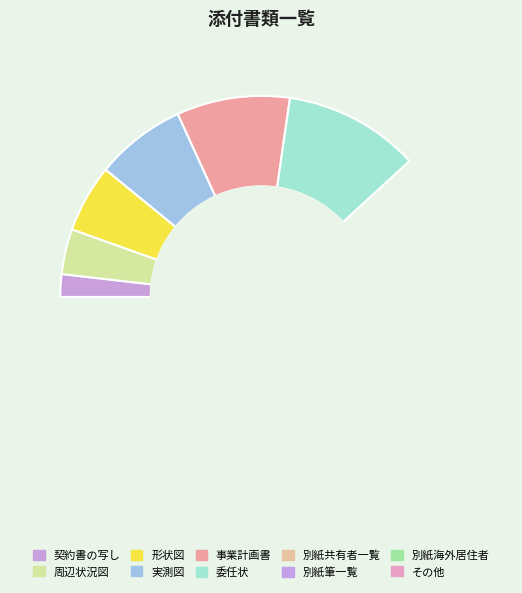

What is the change in value from 実測図 to 委任状?

+2